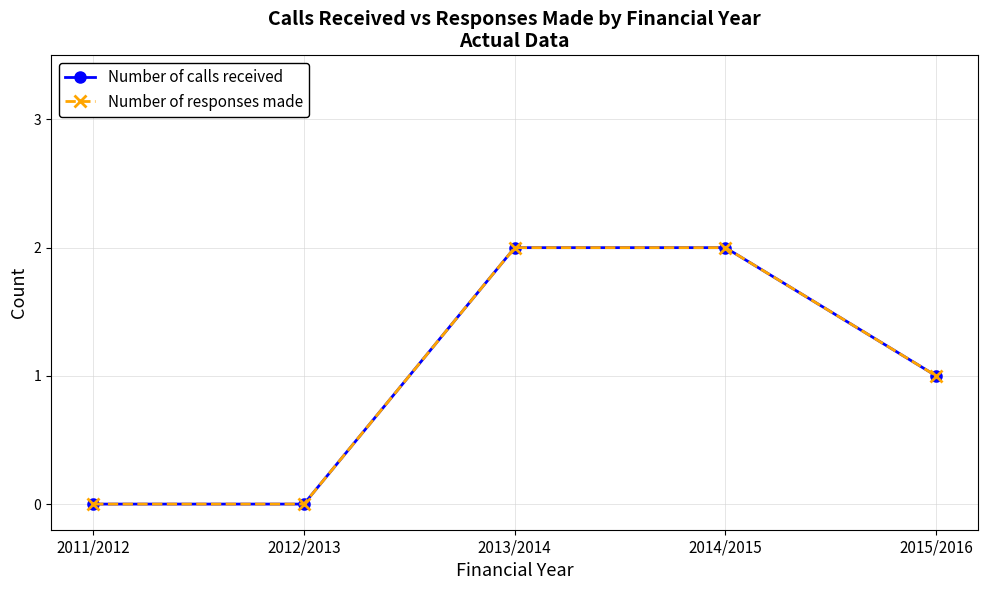

Does the chart have visible grid lines?

Yes